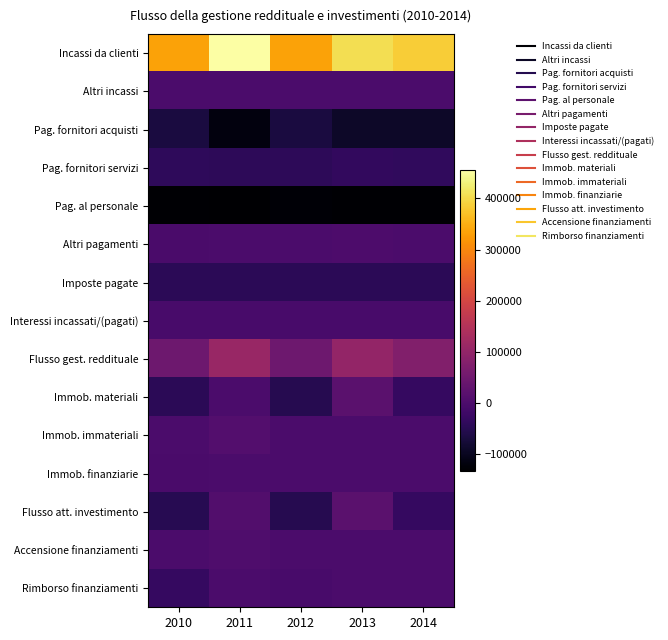

What is the difference between the highest and lowest values at 2011?

588000